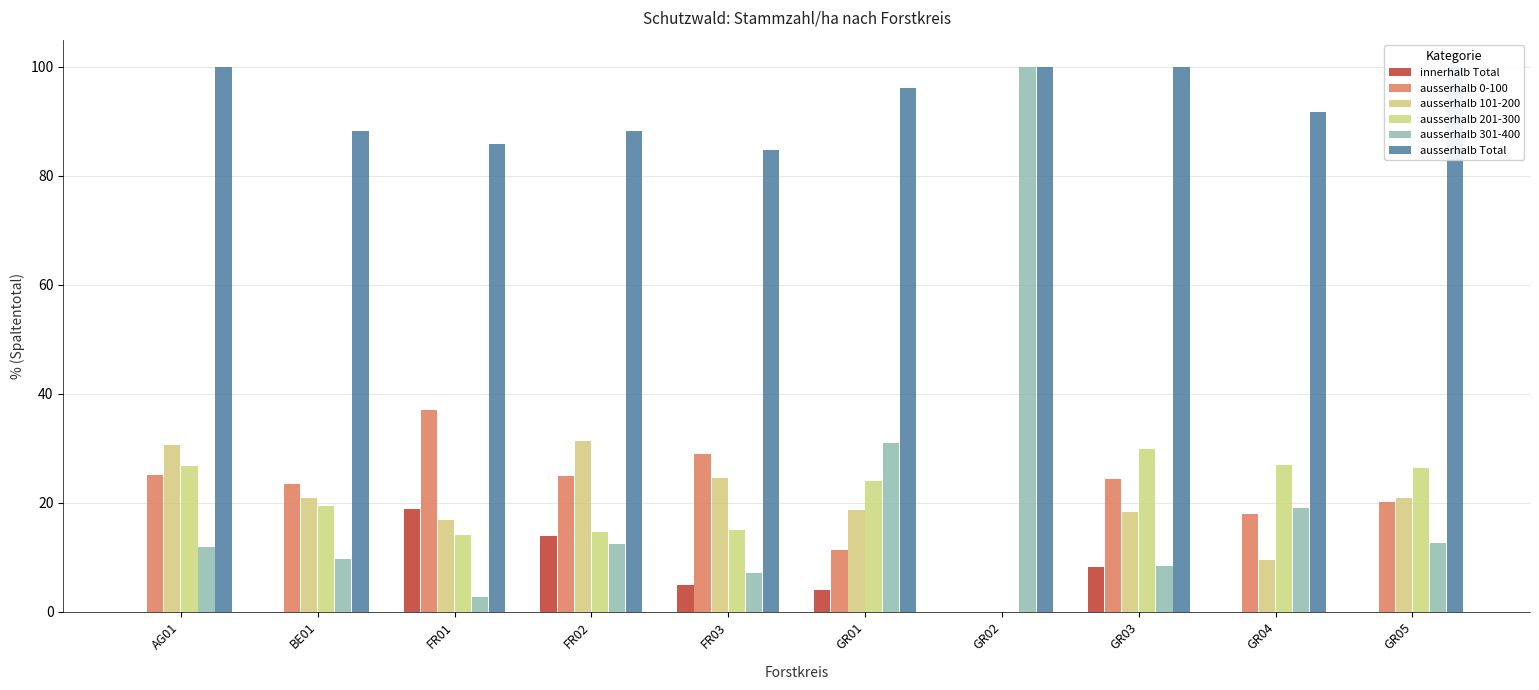

Which series has the largest total across all categories?

ausserhalb Total